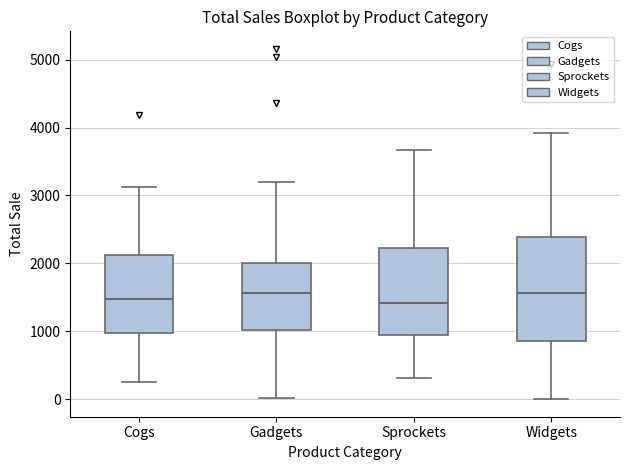

Reading left to right, read every box against the y-axis: the position of its median line, the range the box covers, and the ends of its whiskers. The values are not printed on the chart, so give them approximately, as read against the axis.

Cogs: median 1500, box 1000 to 2100, whiskers 300 to 3100
Gadgets: median 1600, box 1000 to 2000, whiskers 0 to 3200
Sprockets: median 1400, box 900 to 2200, whiskers 300 to 3700
Widgets: median 1600, box 900 to 2400, whiskers 0 to 3900